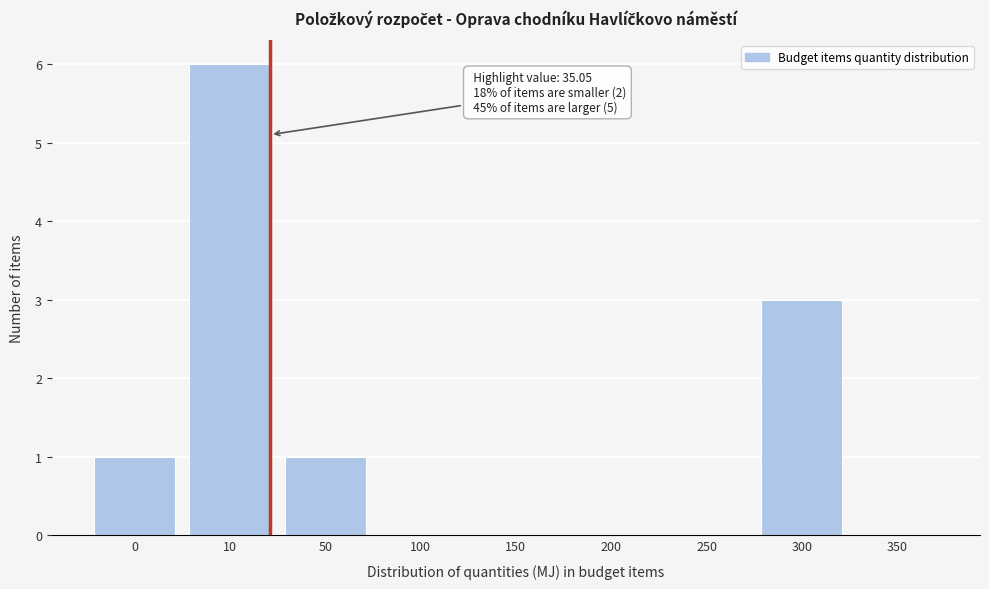

Reading right to left, transcribe all the data shown in this chart.

350=0	300=3	250=0	200=0	150=0	100=0	50=1	10=6	0=1